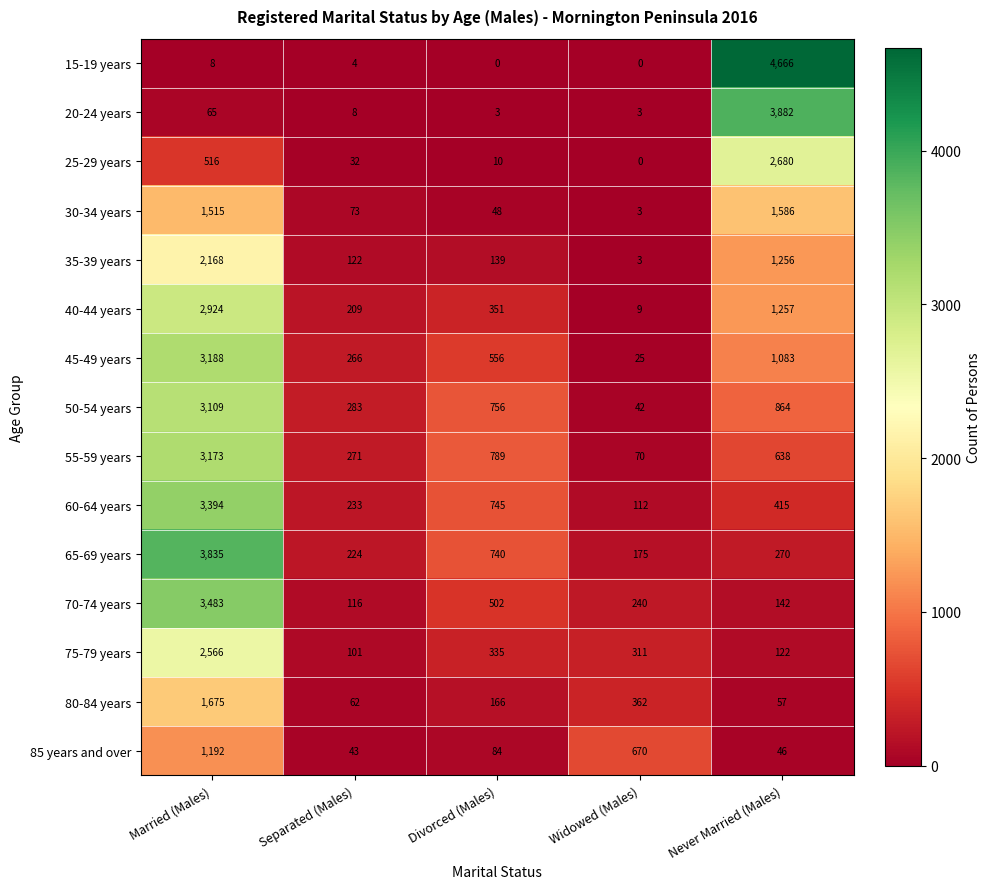

What is the difference between the 30-34 years values at Separated (Males) and Never Married (Males)?

1513